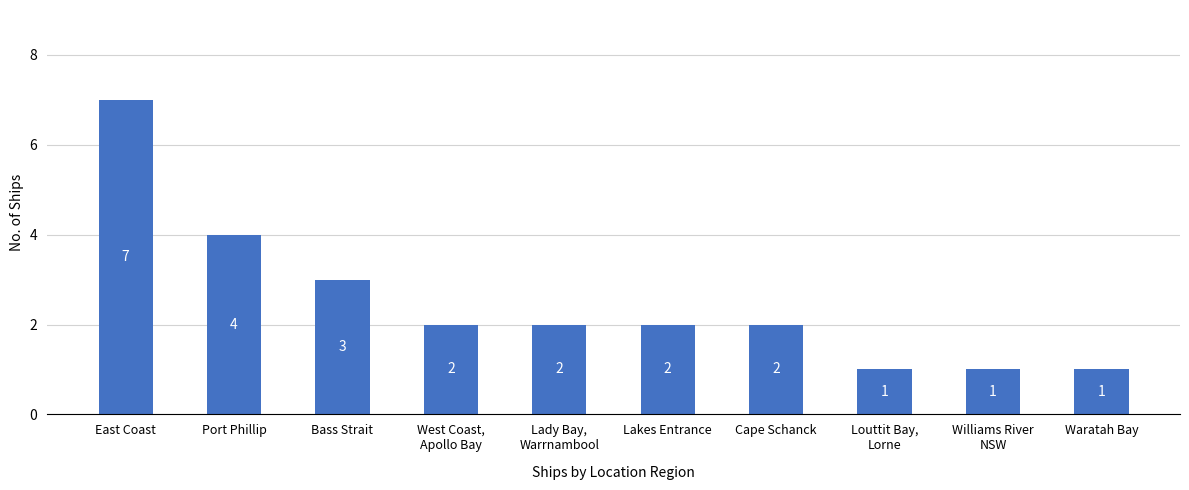

How many values are between 1 and 3?

8